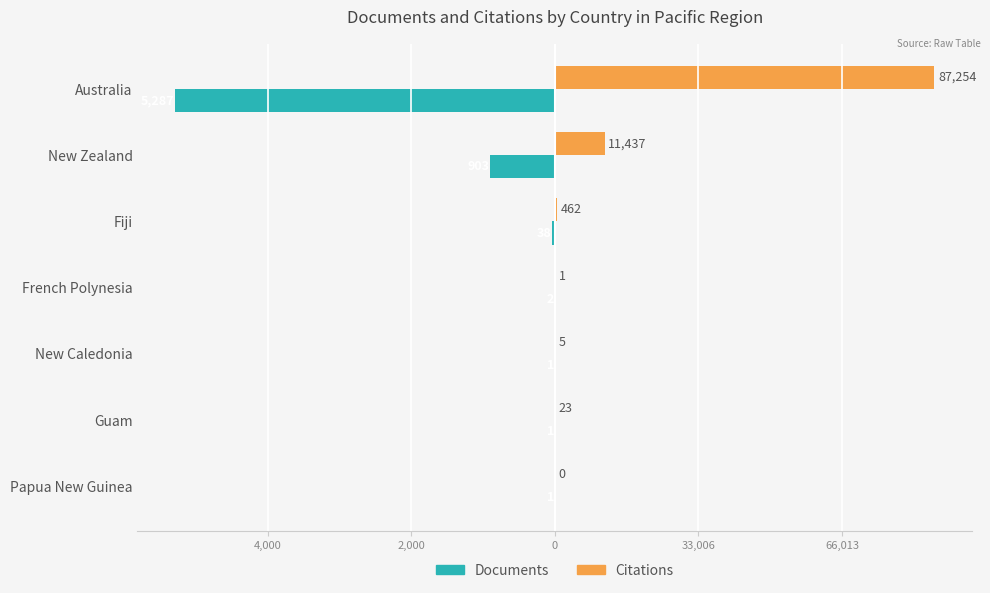

What are all the series names shown in the legend?

Documents, Citations